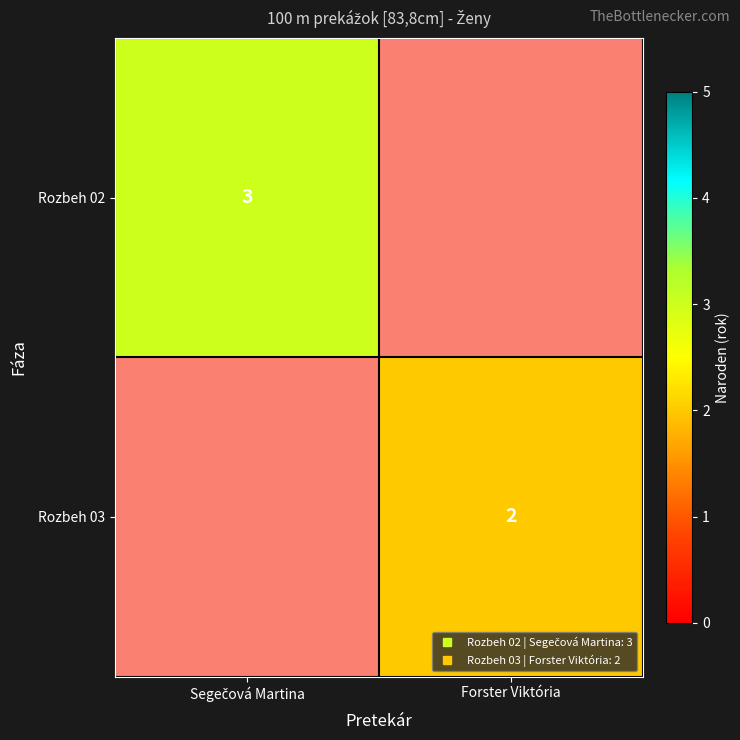

How many categories are shown in the chart?

2